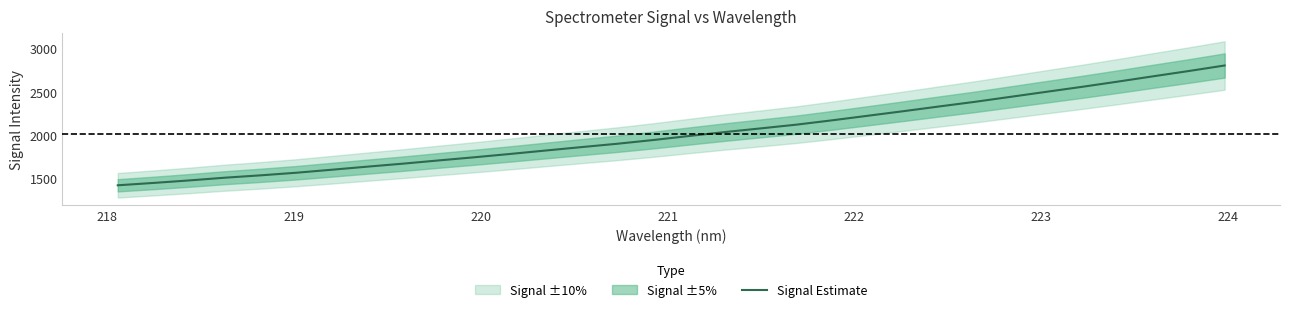

What is the minimum value shown in the chart?

1419.4